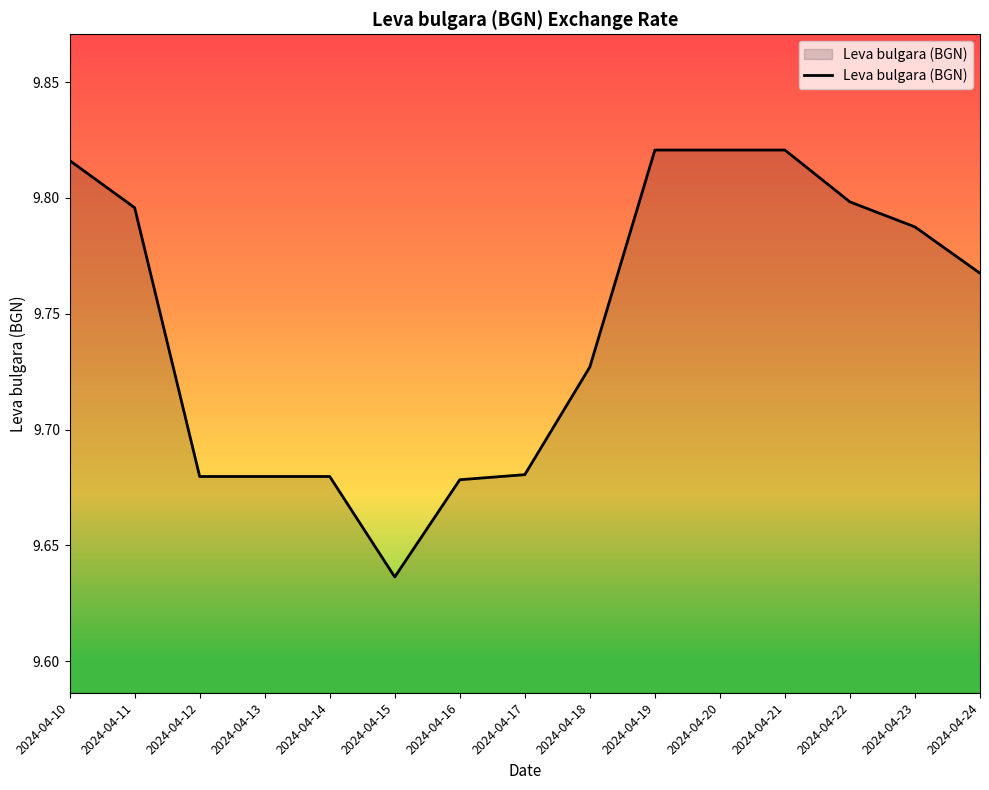

The value at 2024-04-20 is 9.8. True or false?

True